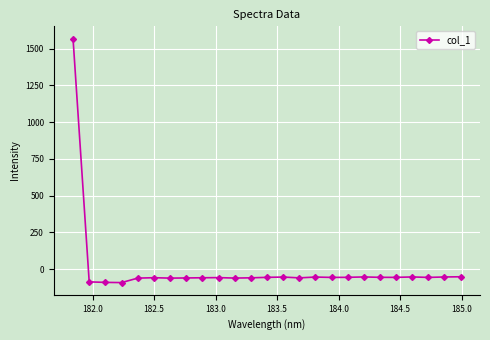

What is the value of the 2nd point from the left?

-87.5